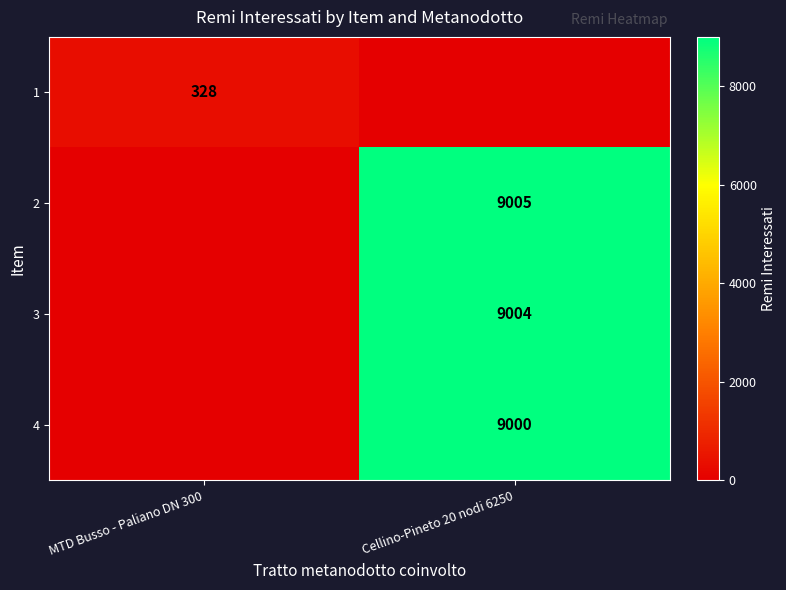

Is it true that 1 equals 460 at MTD Busso - Paliano DN 300?

False